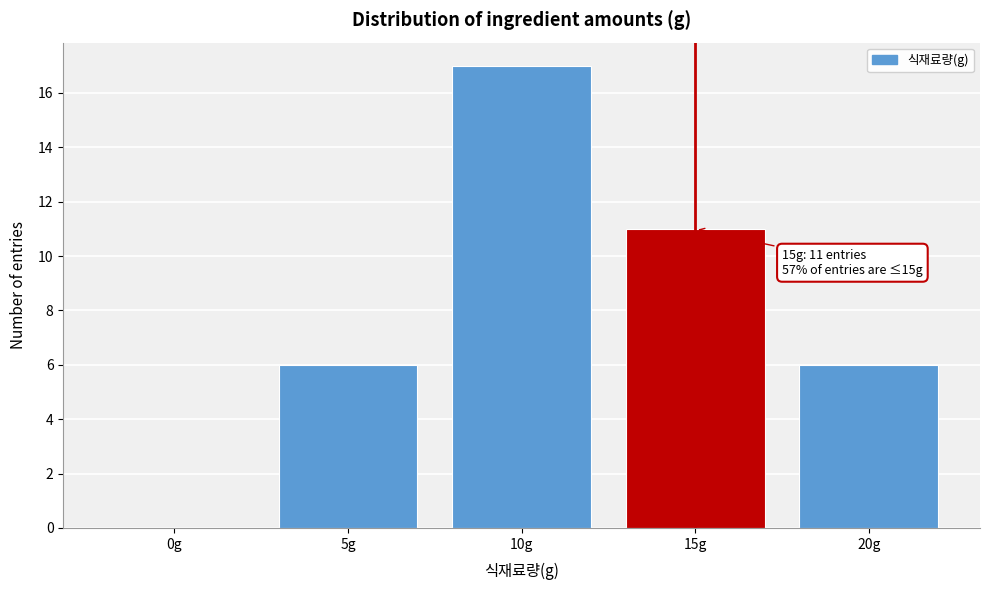

Reading left to right, transcribe all the data shown in this chart.

0g=0	5g=6	10g=17	15g=11	20g=6